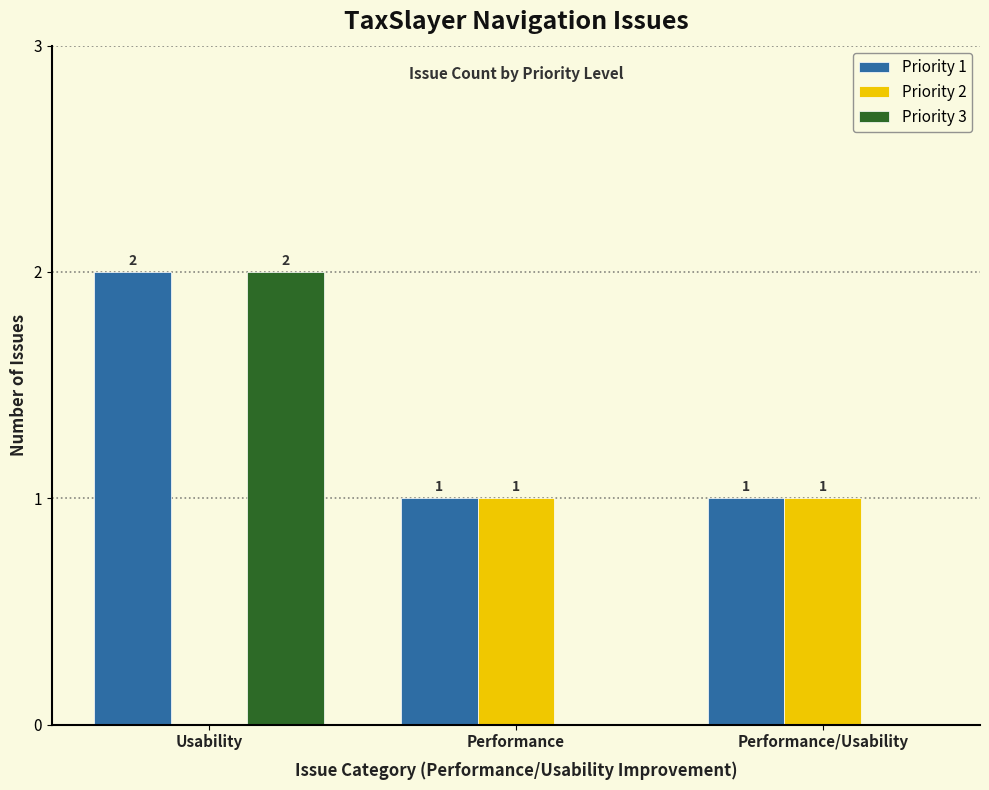

What is the total value across all series at Performance/Usability?

2